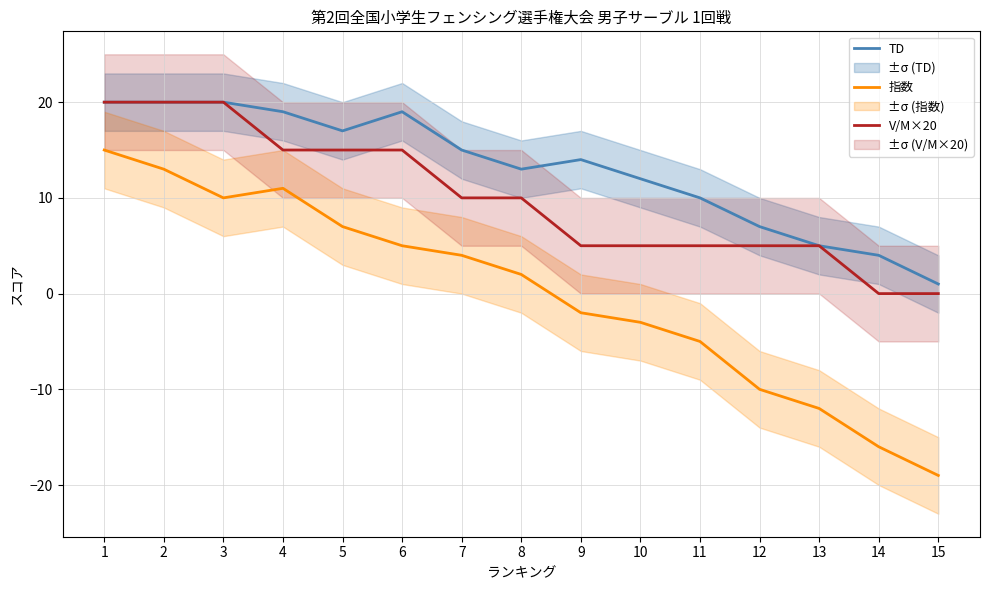

Which category has the highest value in the 指数 series?

1